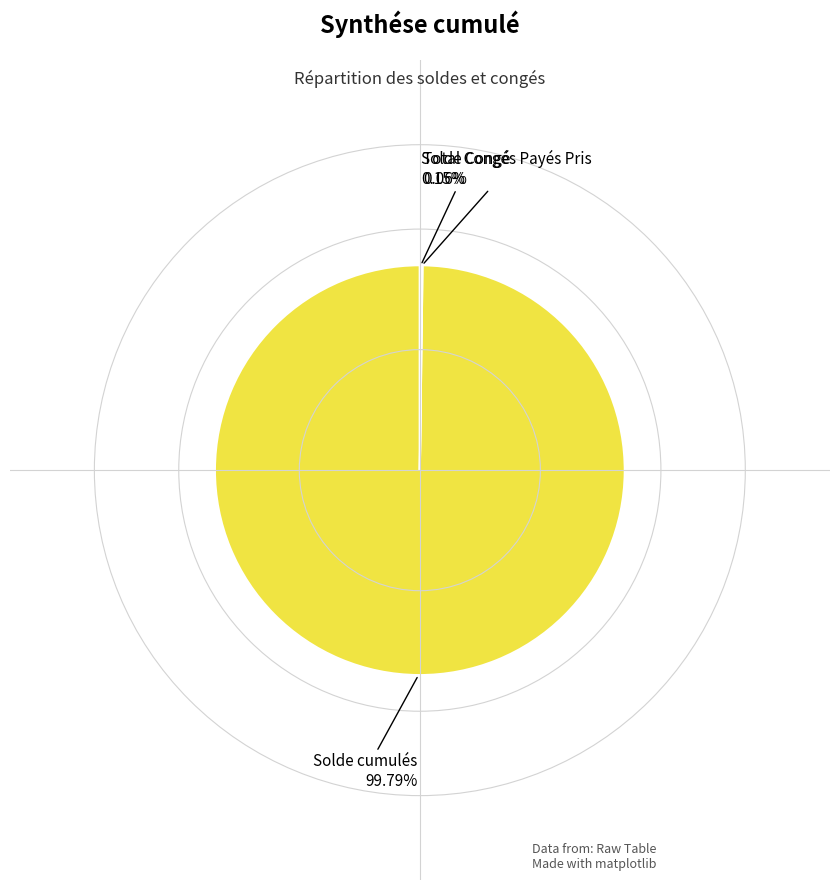

Is there a majority slice in this chart?

Yes